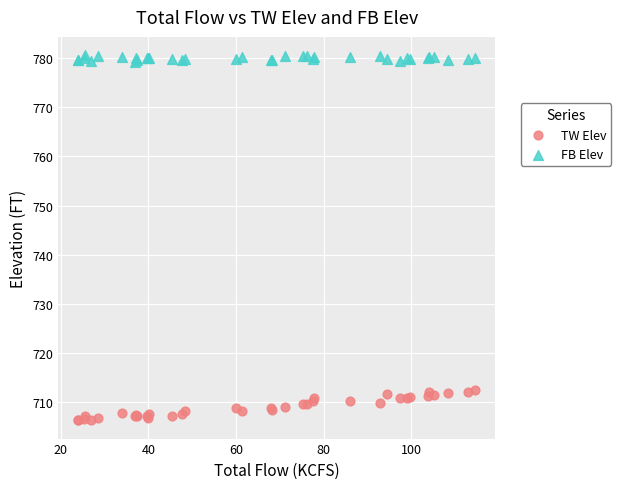

Which series has the widest spread of Y values?

TW Elev